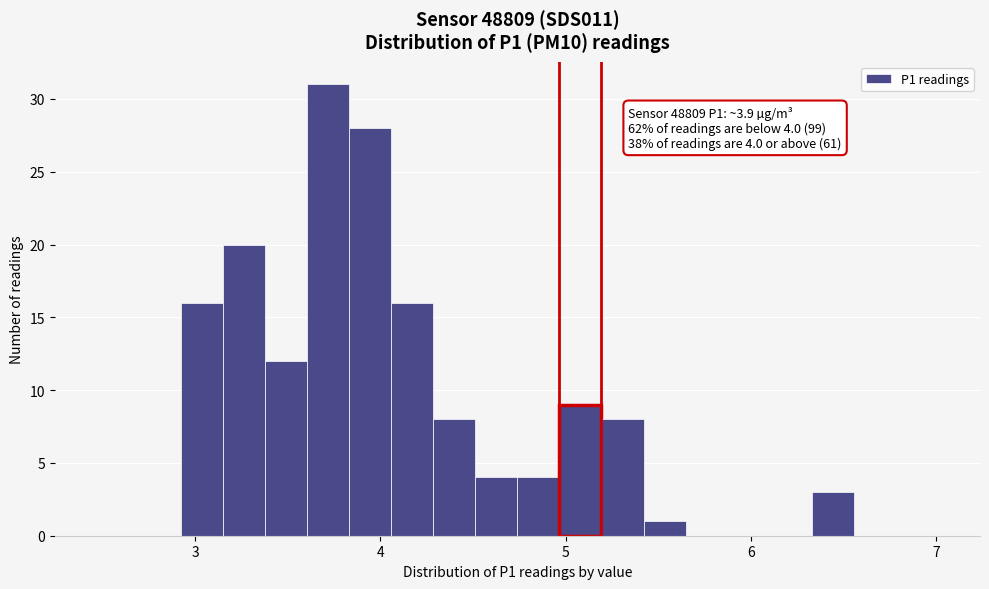

Read against the x-axis, roughly where is the centre of the tallest bar?

3.7